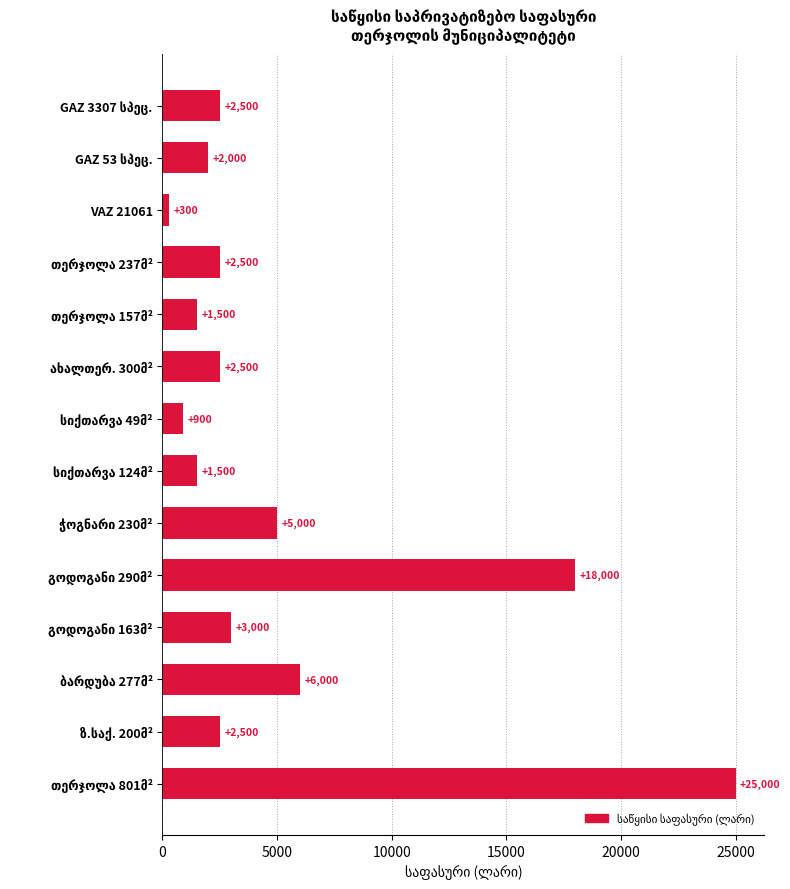

What is the average value?

5229